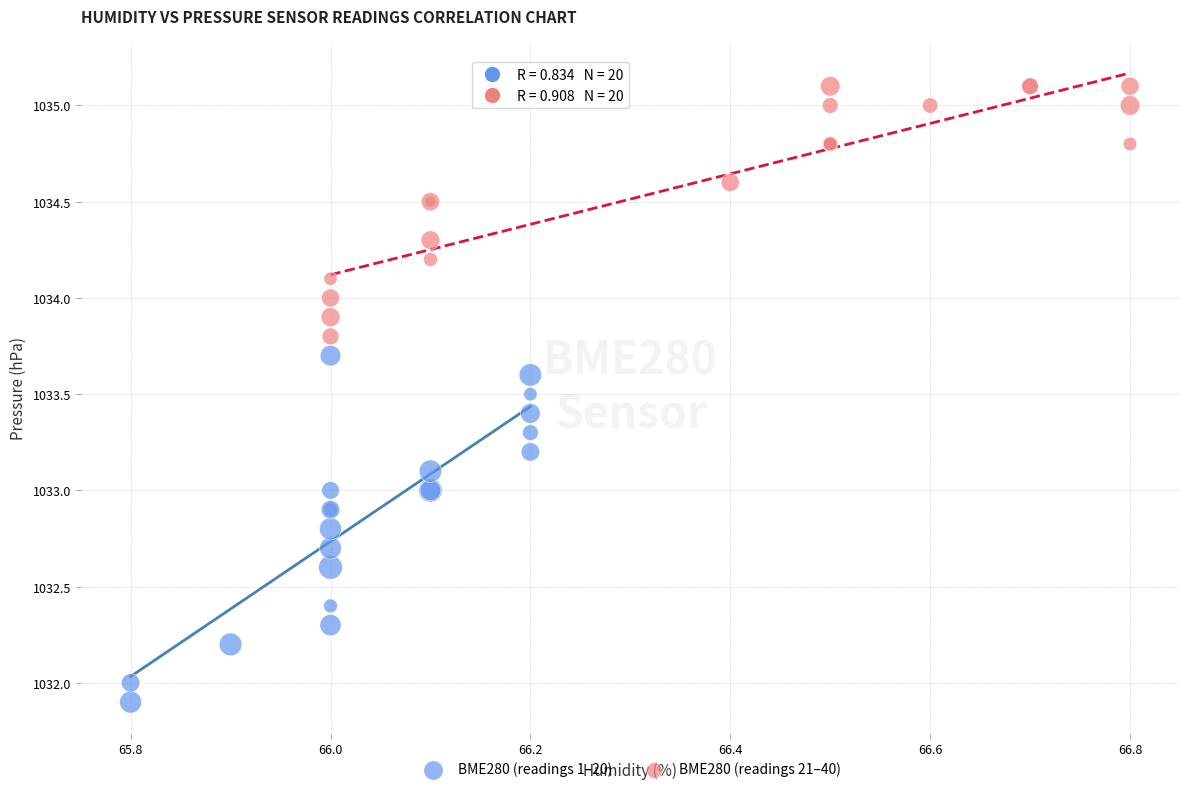

Which series has the widest spread of Y values?

BME280 (readings 1–20)